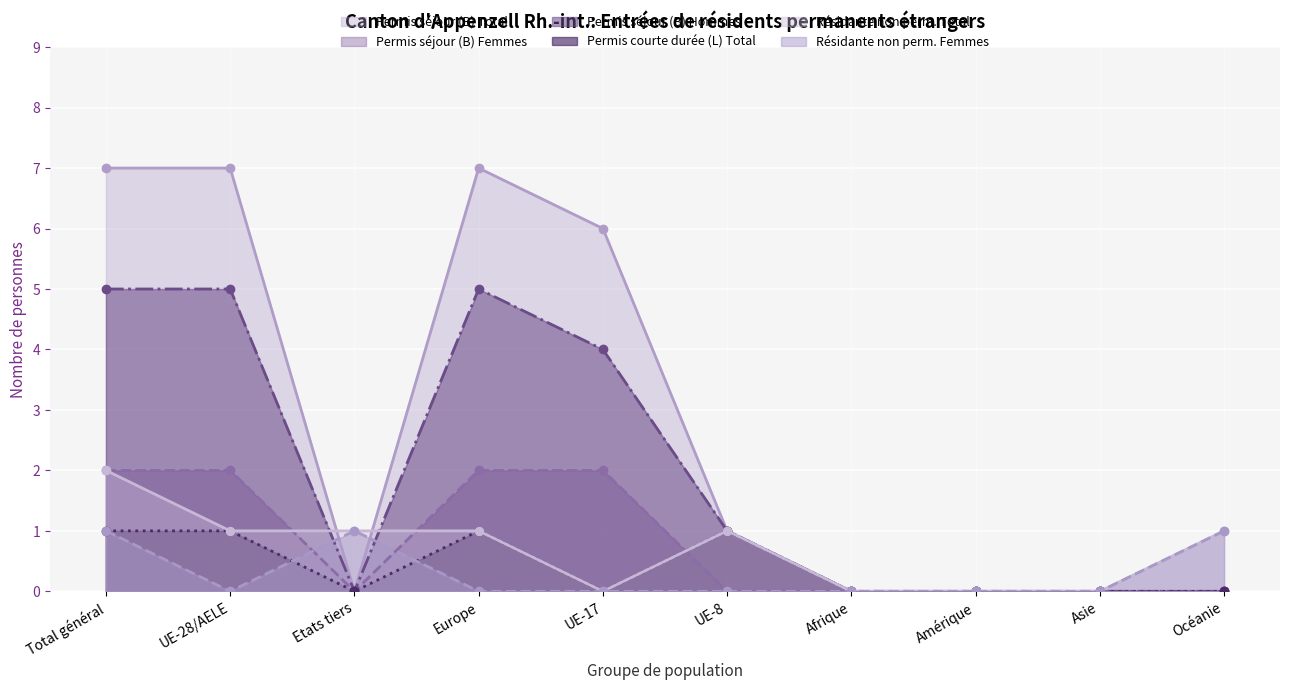

At which category does Permis séjour (B) Total reach its first local peak?

Europe